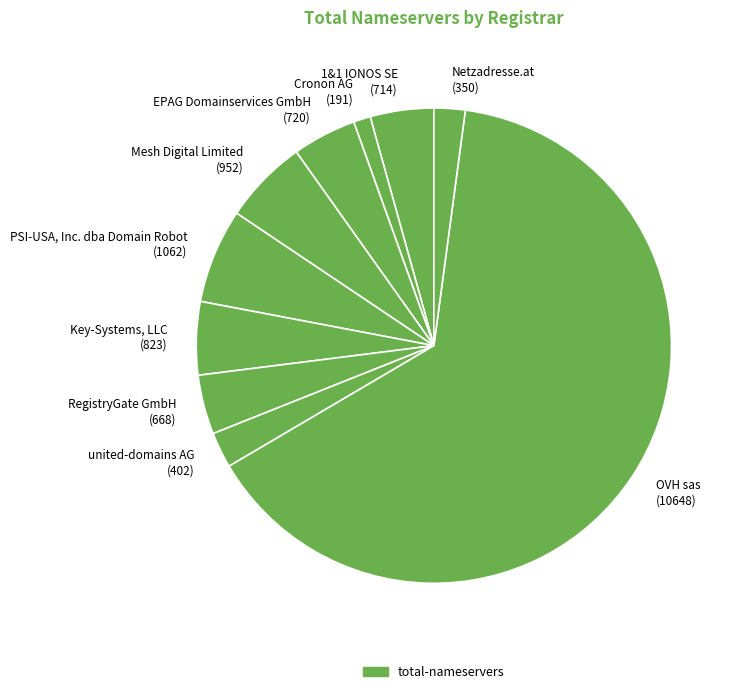

Does OVH sas represent more than half of the total?

Yes